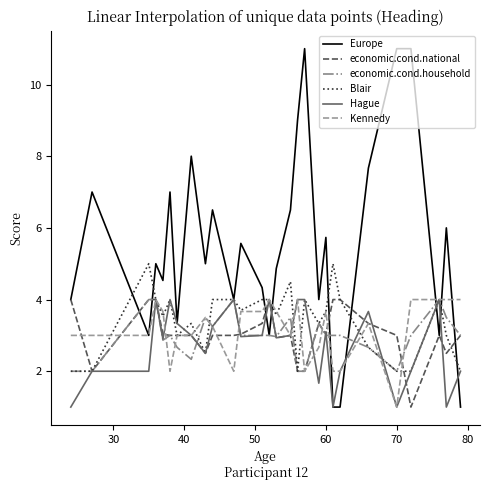

Which series has the largest total across all categories?

Europe